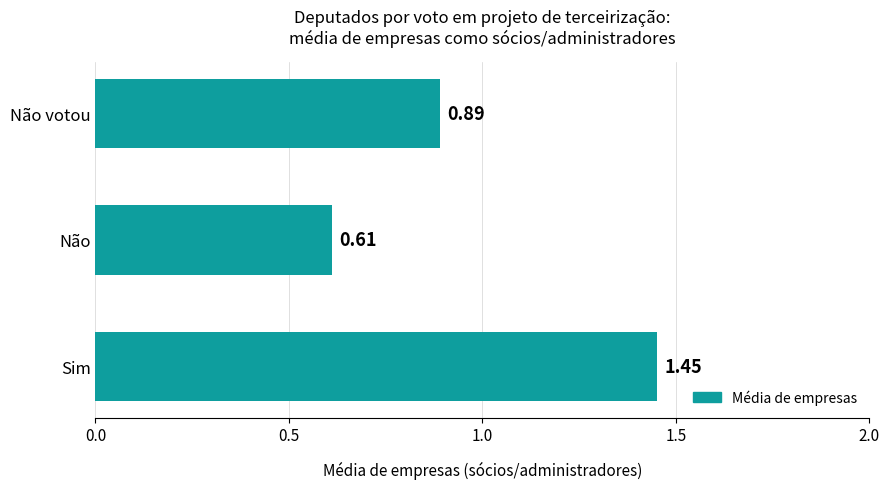

Which category has the highest value across all series?

Sim